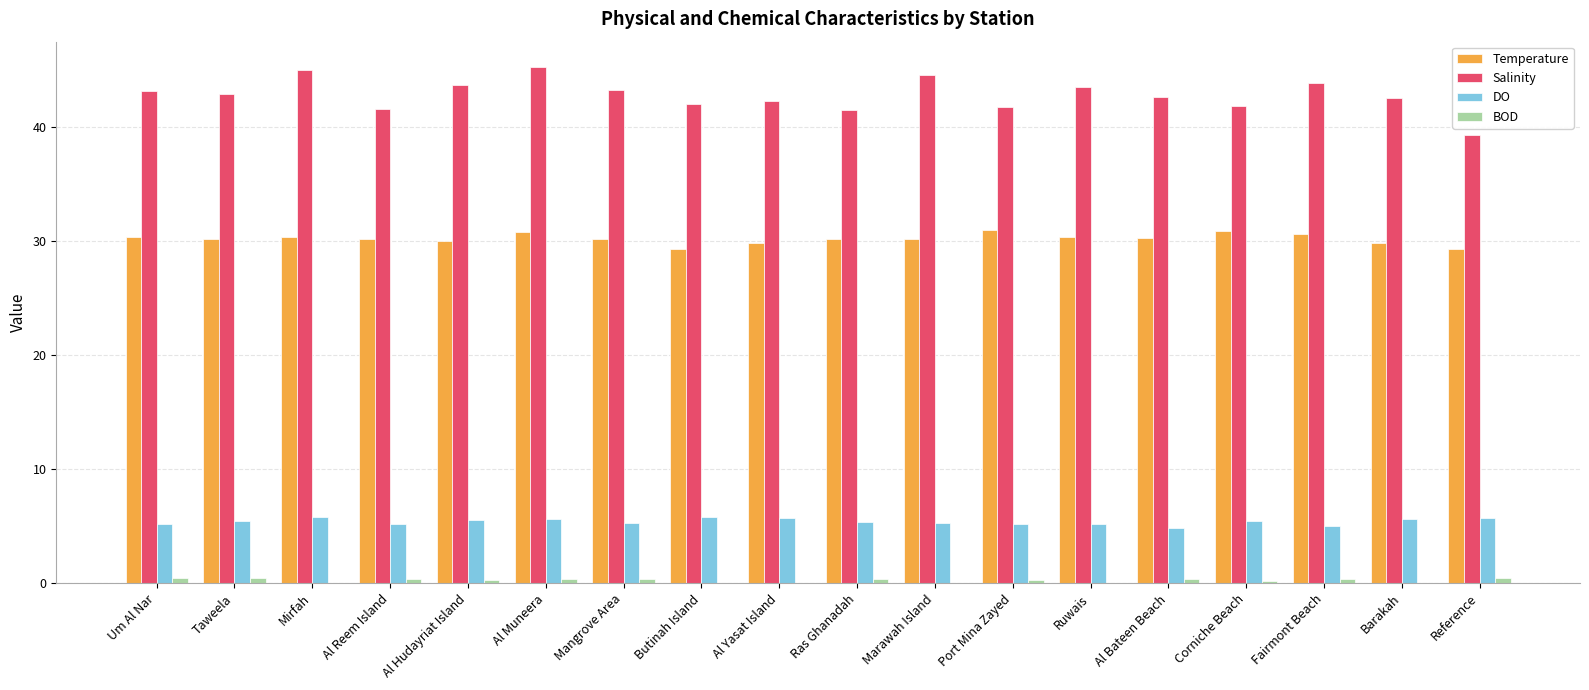

What is the sum of all Temperature values?

543.7